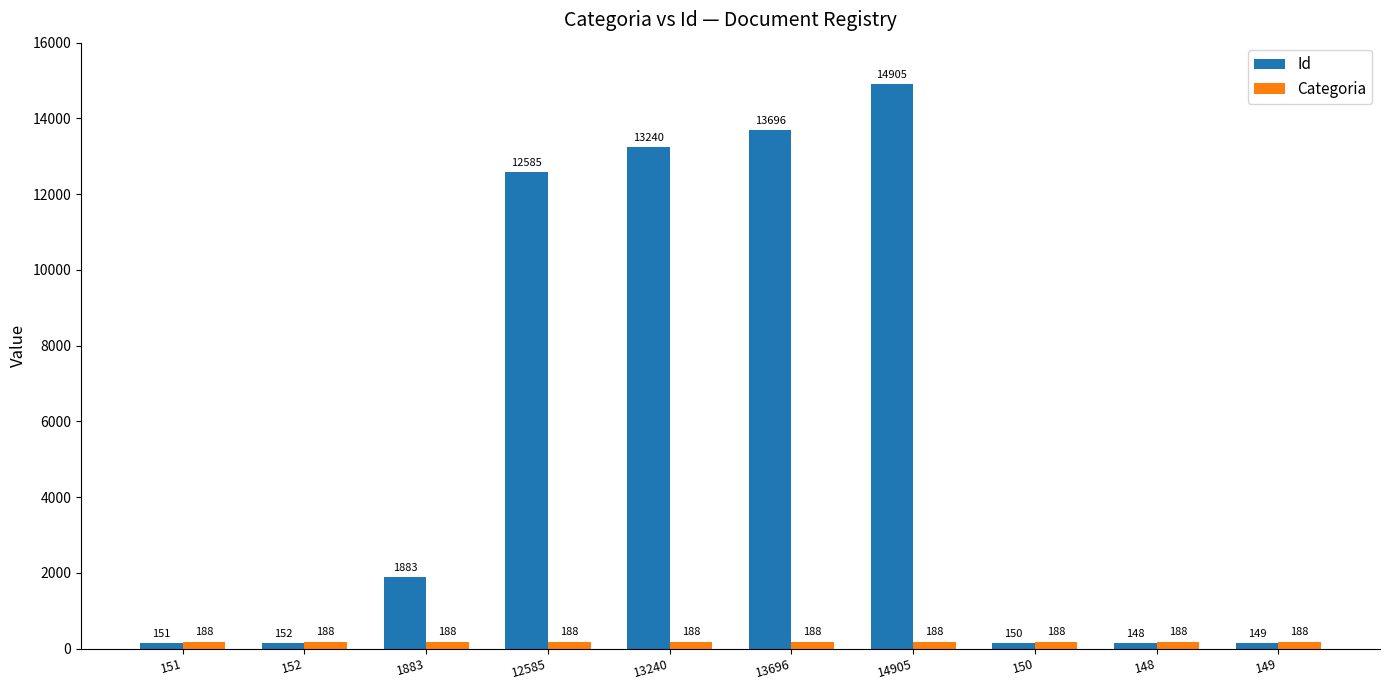

What is the sum of all Categoria values?

1880